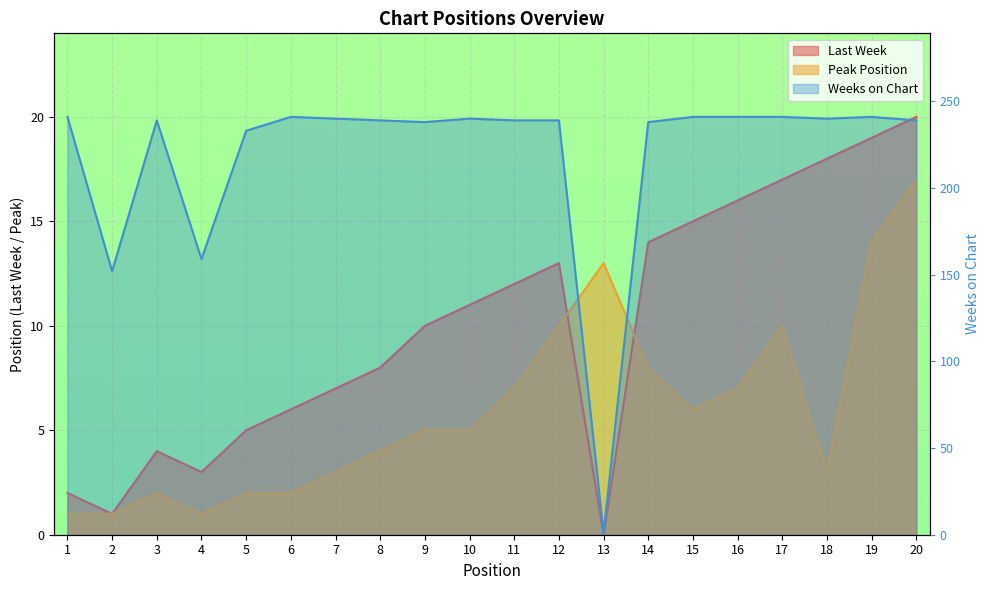

Between 10 and 9, which is larger?

10